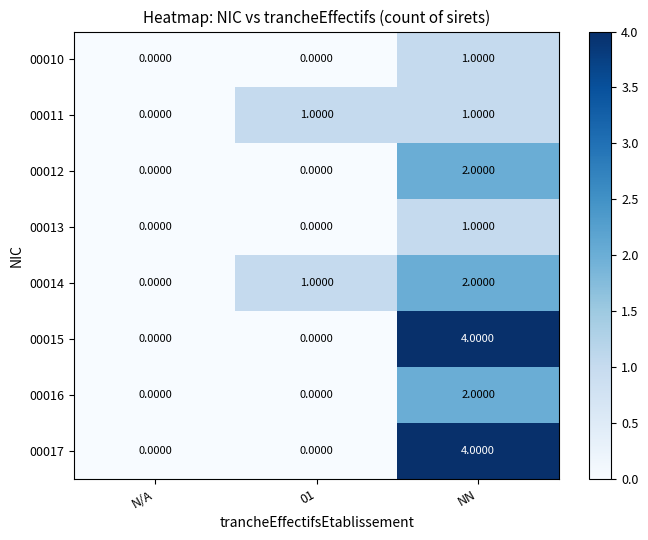

What is the difference between the highest and lowest values at NN?

3